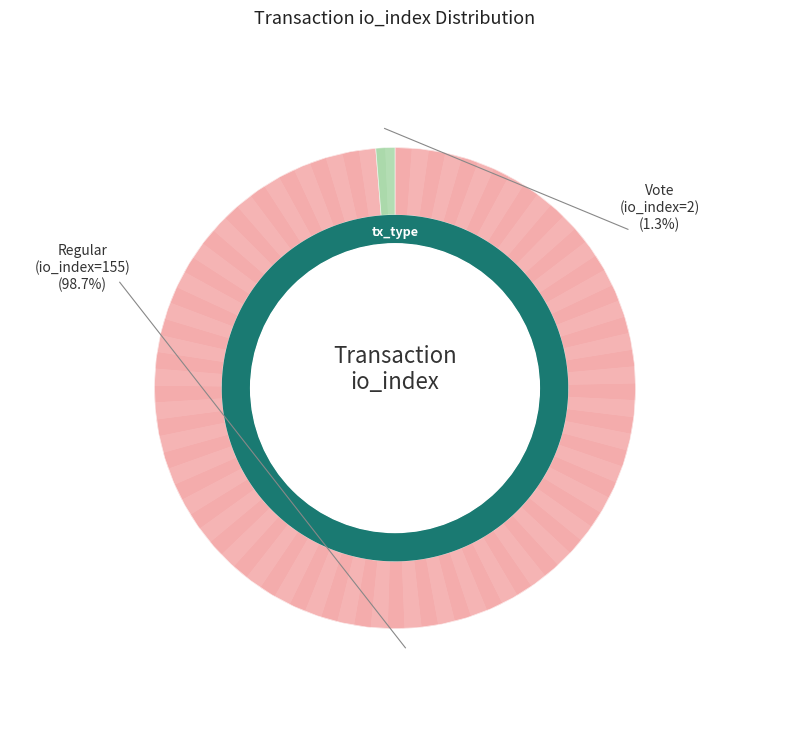

To the nearest percent, what is the average slice percentage?

50%